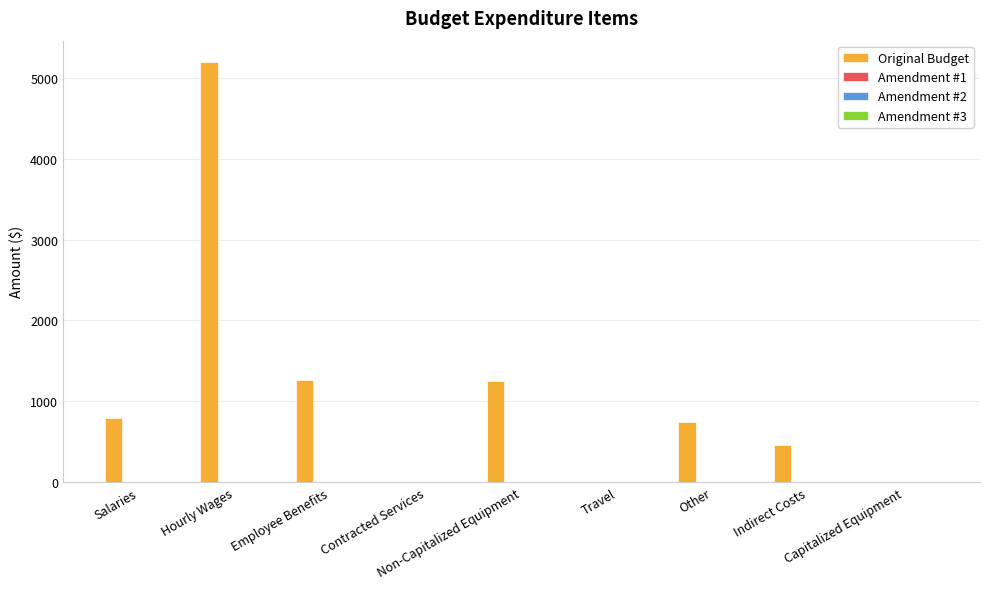

What is the maximum value shown in the chart?

5200.0